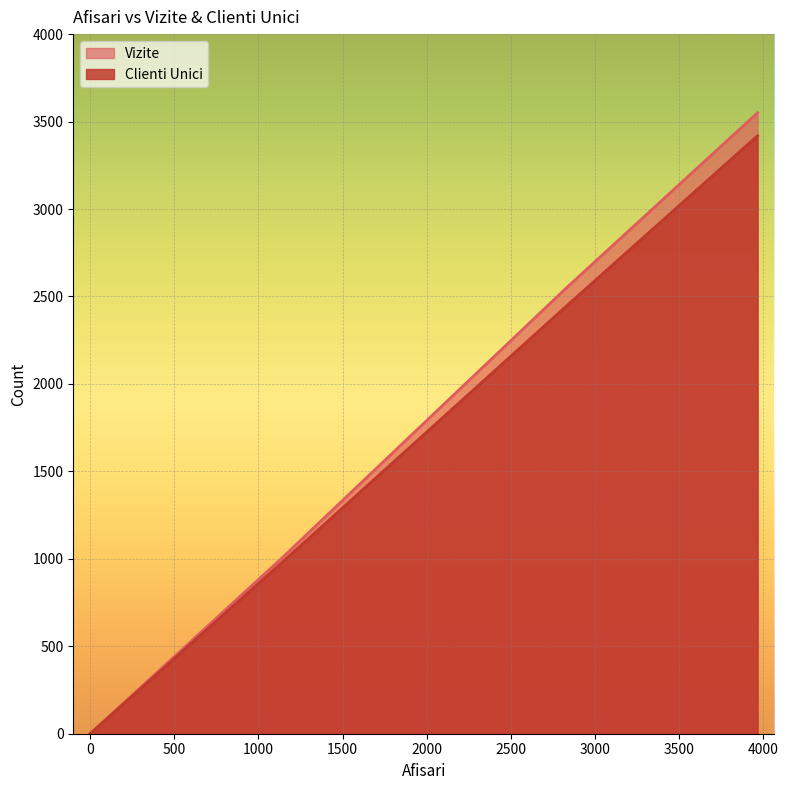

What is the greatest value displayed?

3550